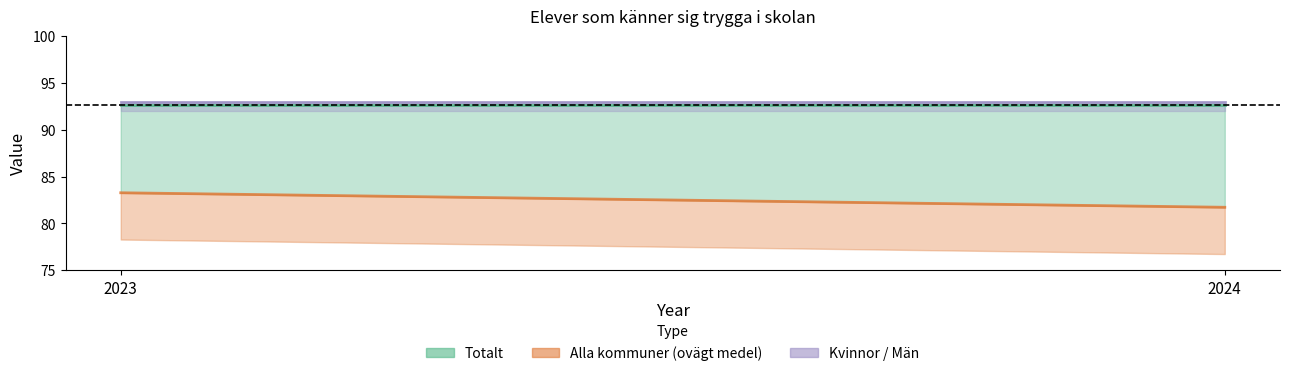

Rank the series at 2024 from lowest to highest value.

Alla kommuner (ovägt medel), Totalt, Kvinnor, Män